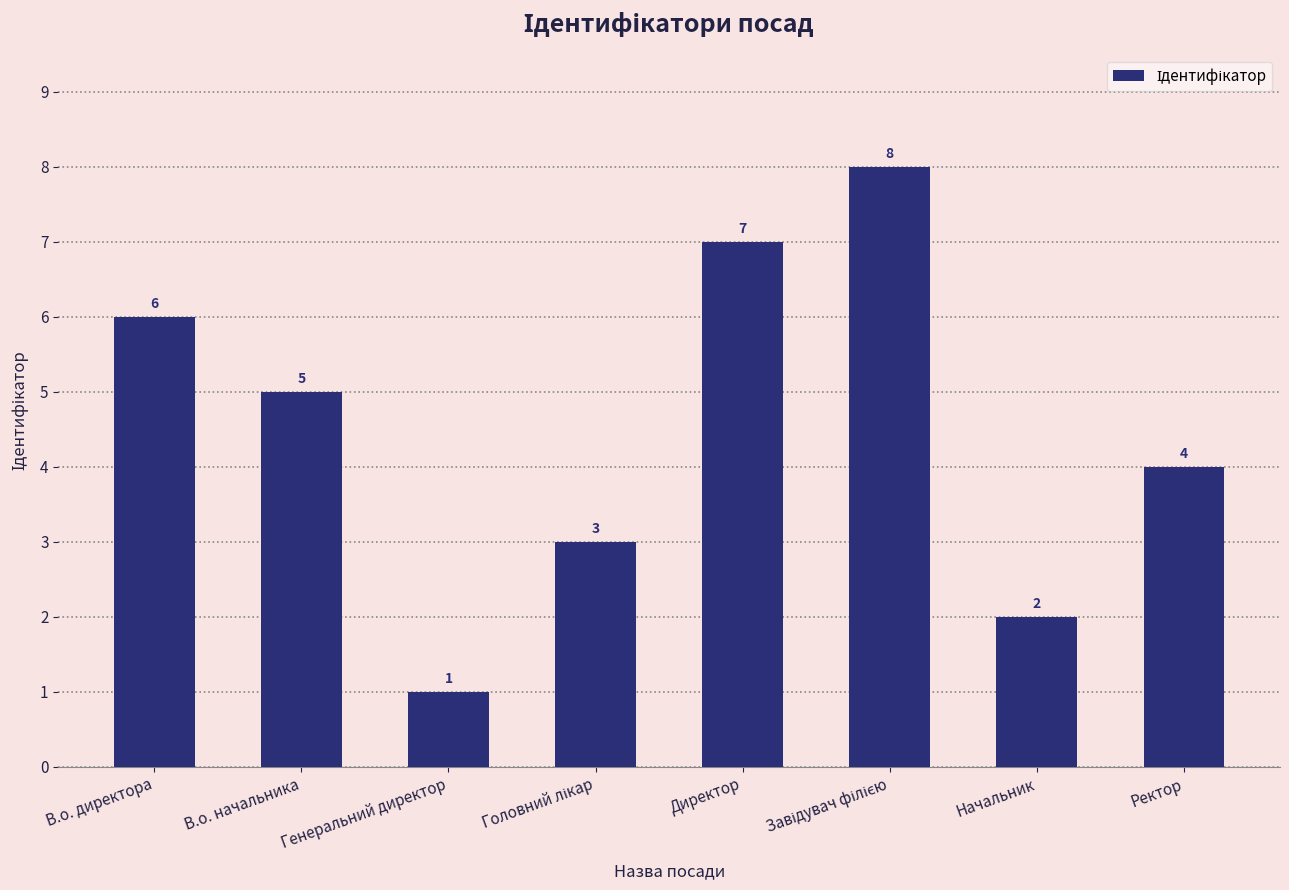

What is the change in value from Генеральний директор to Директор?

+6